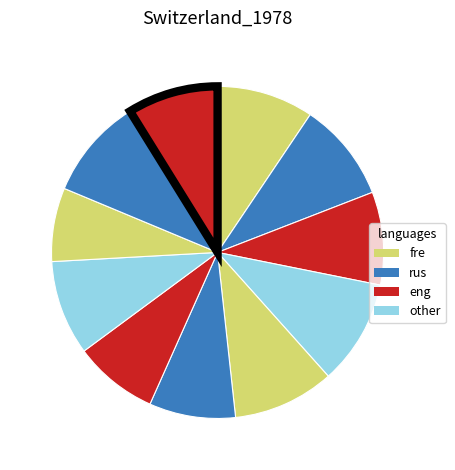

To the nearest percent, what is the average slice percentage?

9%